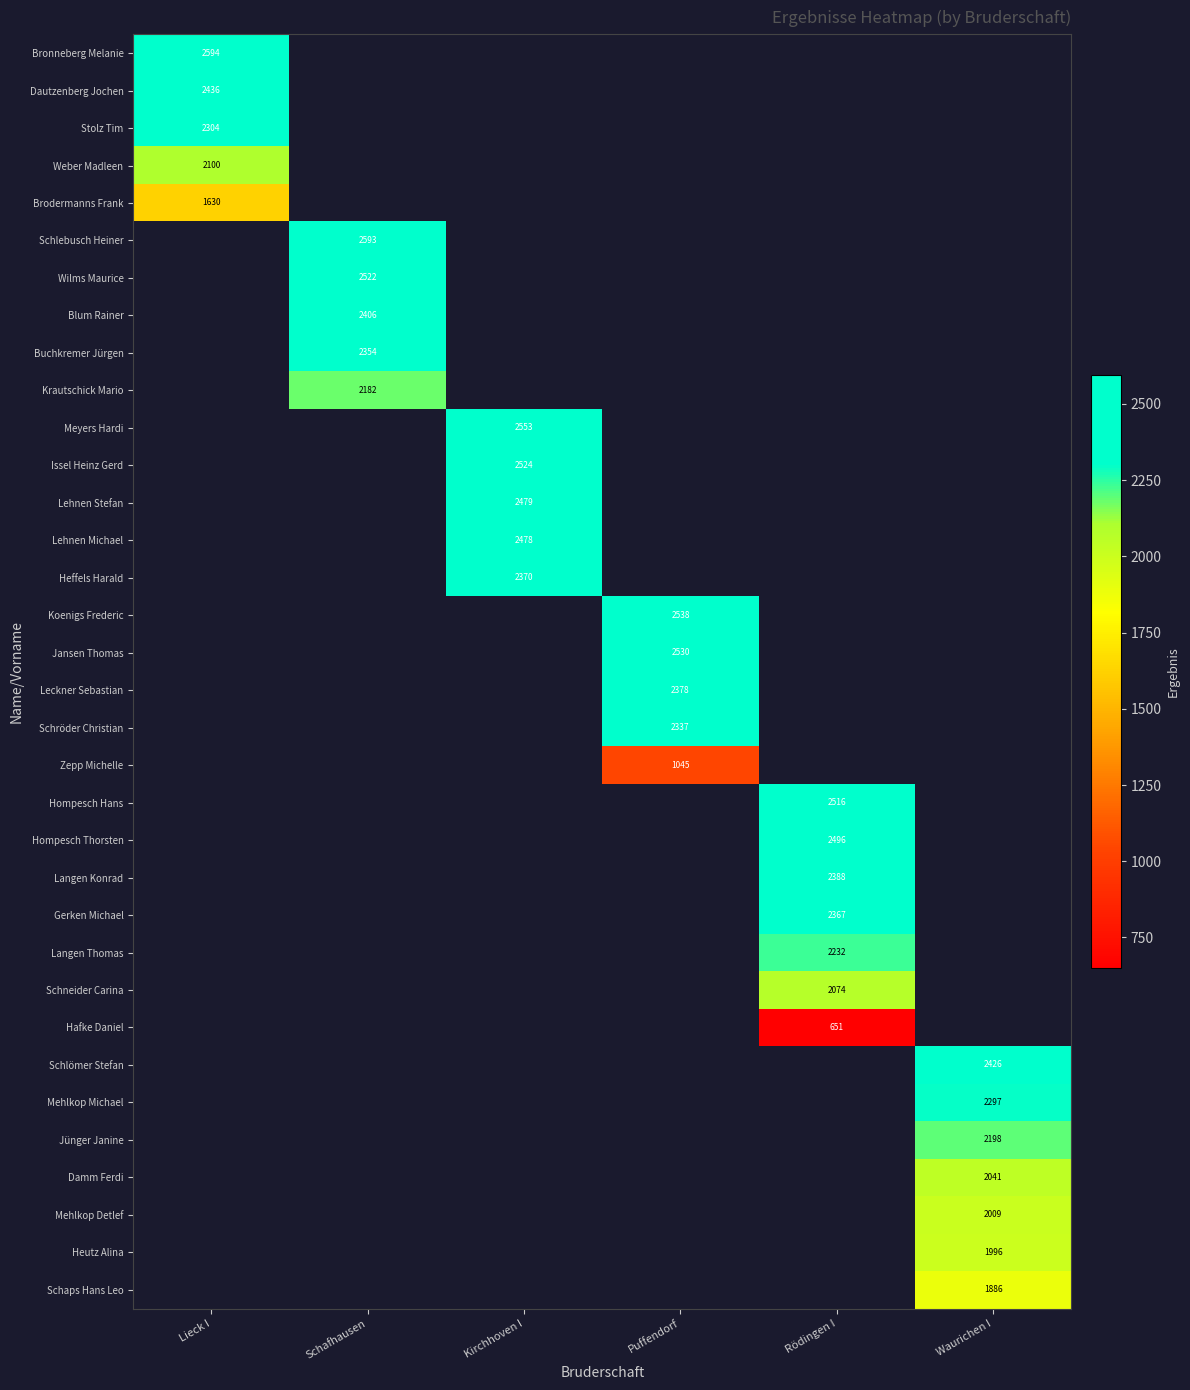

What is the smallest value displayed?

651.0